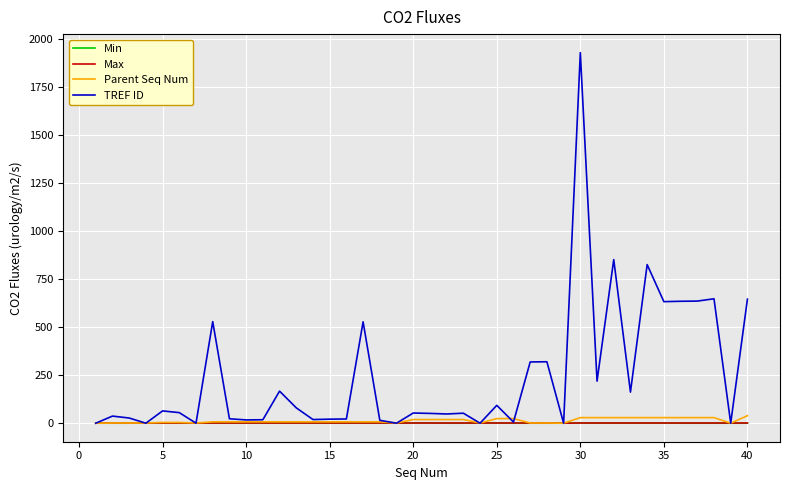

What is the greatest value displayed?

1930